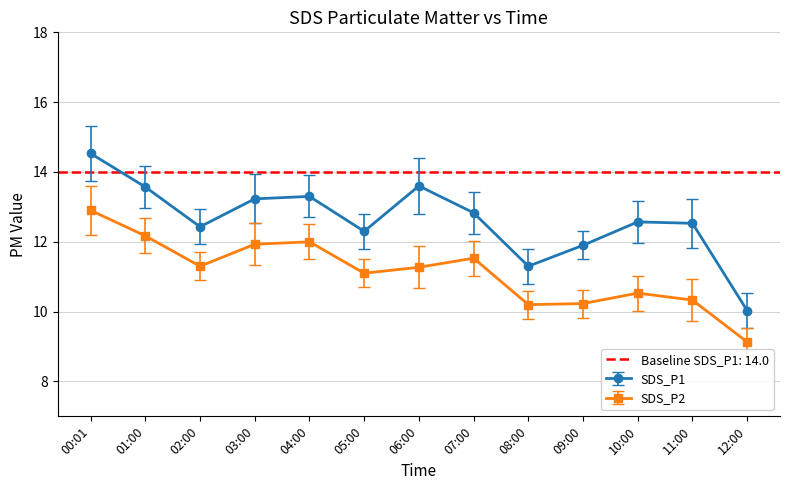

True or false: SDS_P2 has a value of 11.1 at 05:00.

True